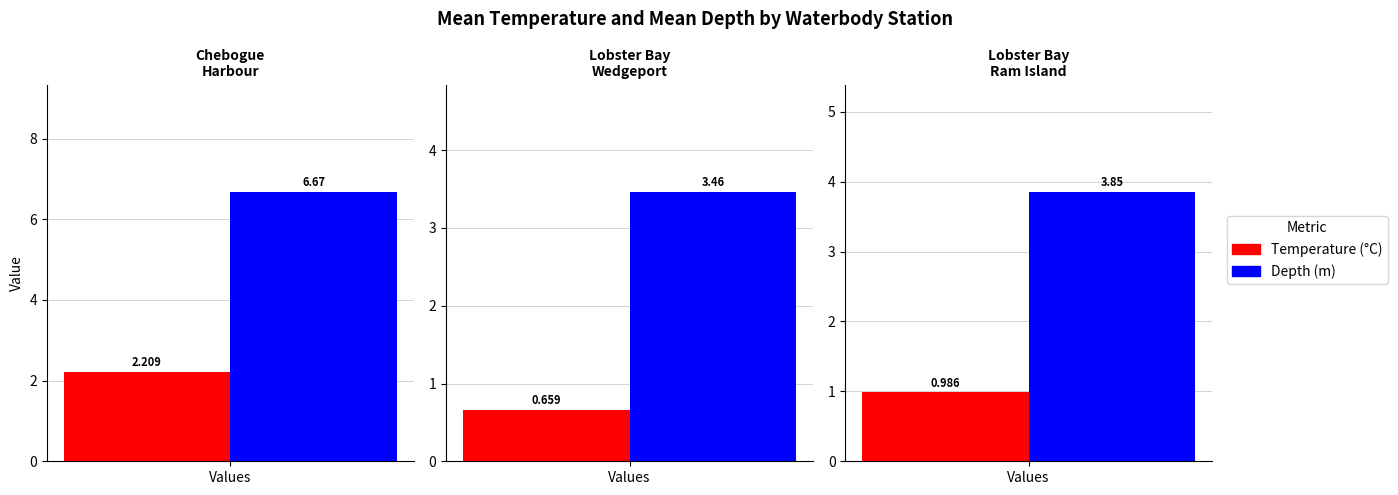

What is the value of the Mean Temperature bar at the 1st from the left?

2.2